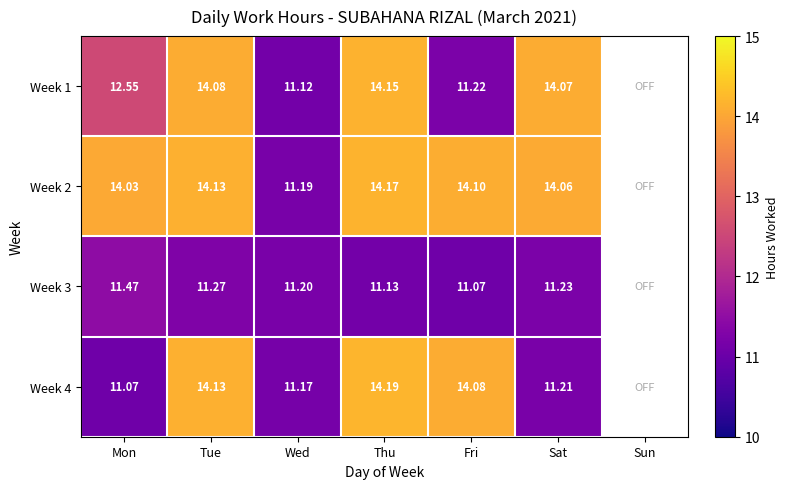

Between Wed and Thu, which is larger?

Thu